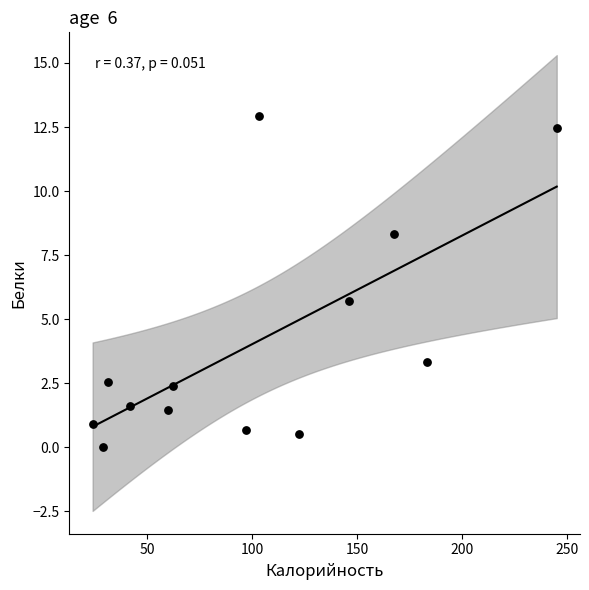

What is the range of X values (max minus min)?

221.0